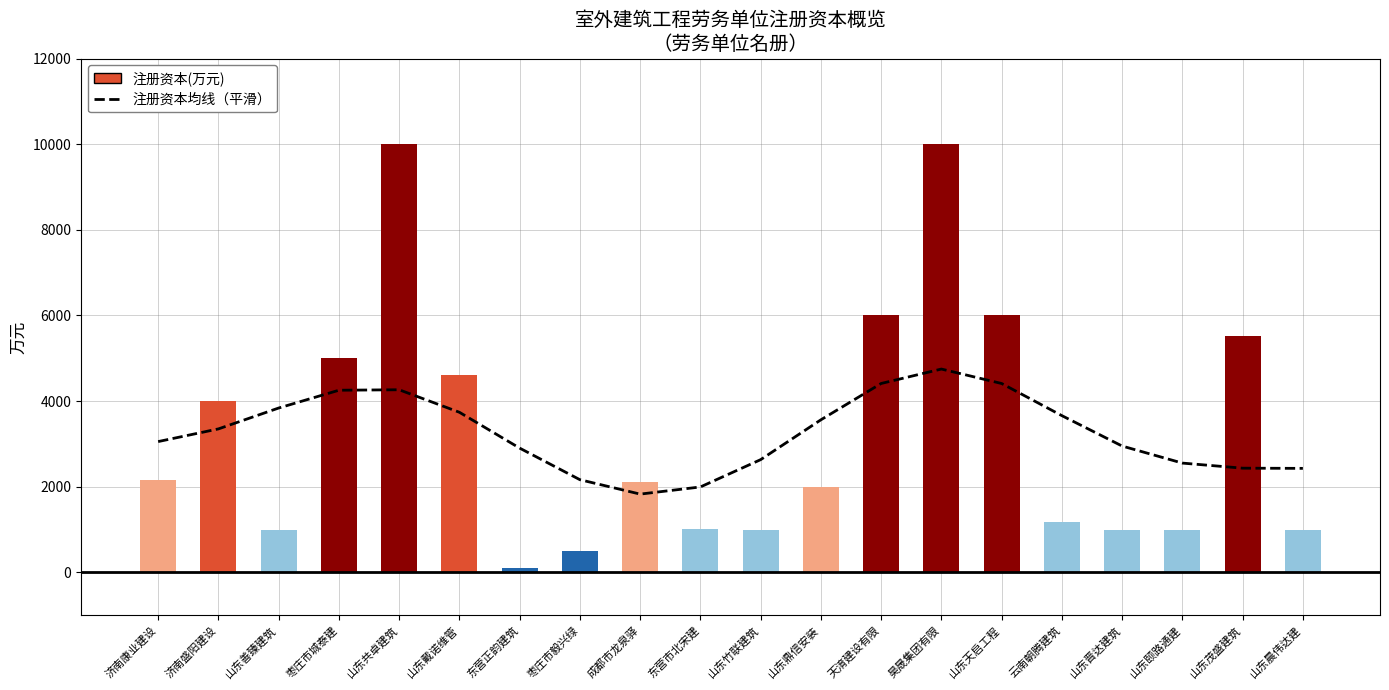

What is the difference between the maximum and minimum values in the 注册资本均线（平滑） series?

2920.1